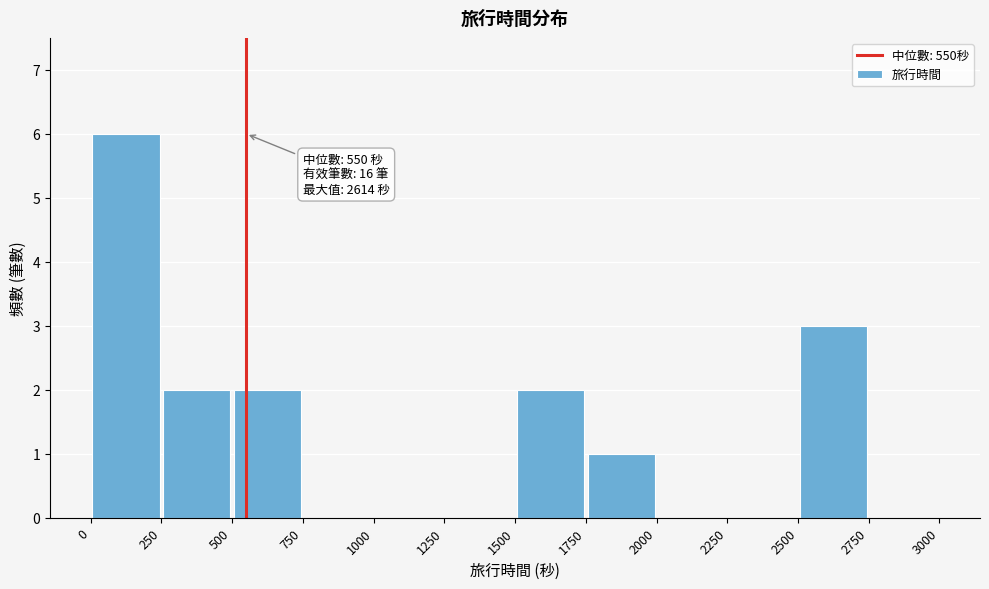

Over which range of the x-axis is the bar tallest?

0 to 250